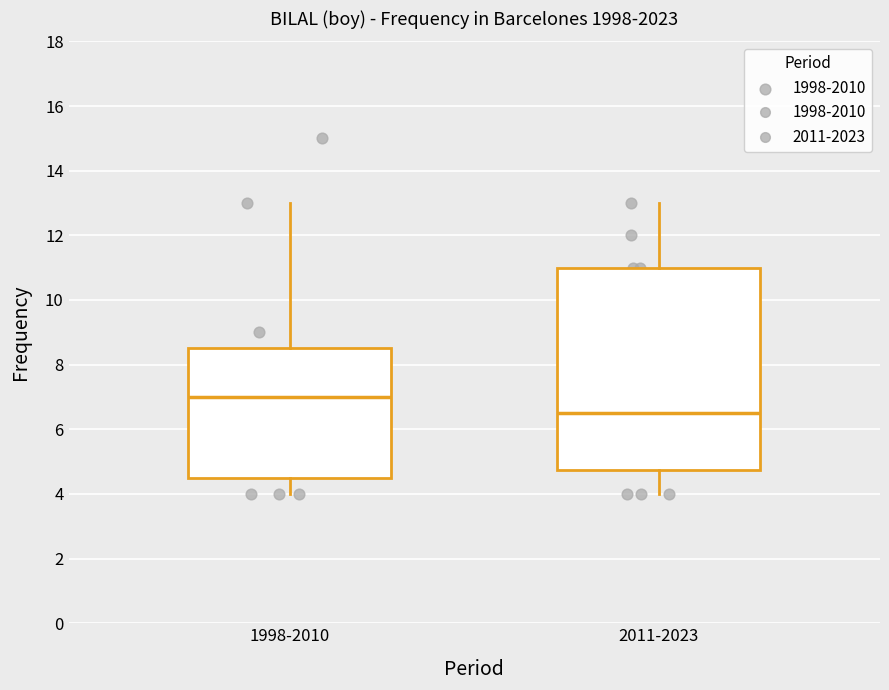

Where is the lower edge of the box for 1998-2010 on the y-axis? The values are not printed on the chart, so give them approximately, as read against the axis.

4.6